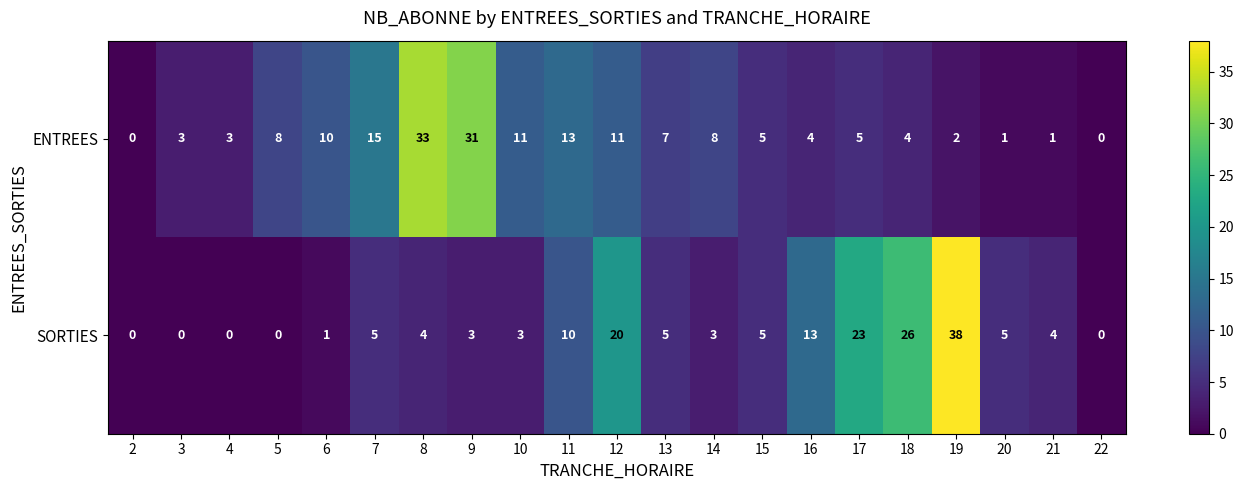

Between 18 and 19, which series saw the biggest shift?

SORTIES